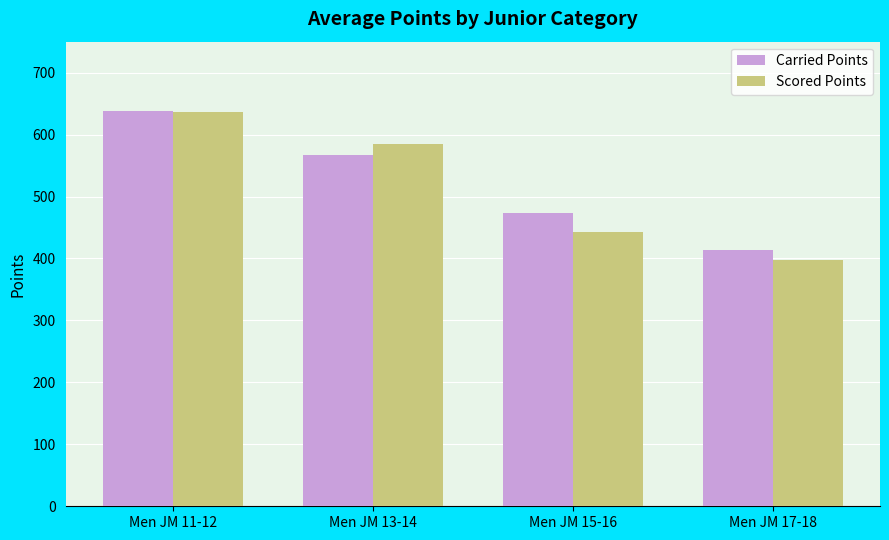

Reading right to left, transcribe all the data shown in this chart.

Carried Points: 414.4	472.7	566.8	638.5
Scored Points: 397.9	443.2	585.6	636.7